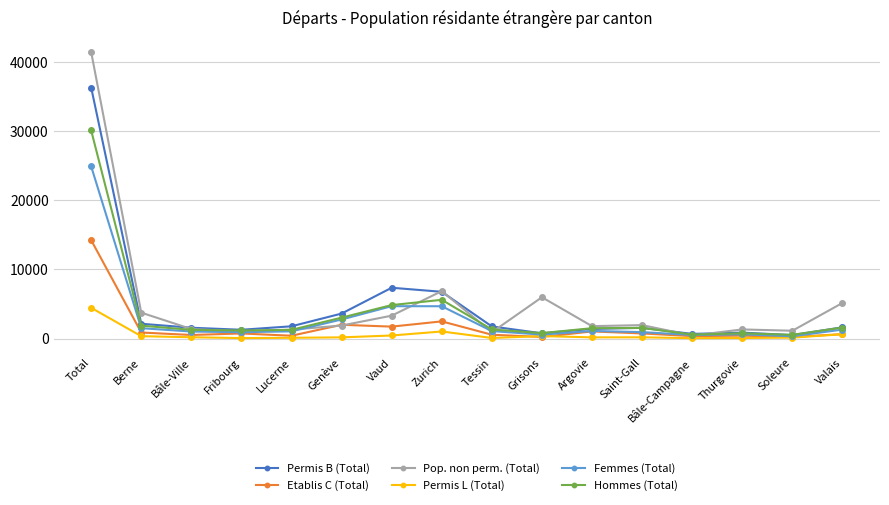

Which series has the widest spread of values?

Pop. non perm. (Total)